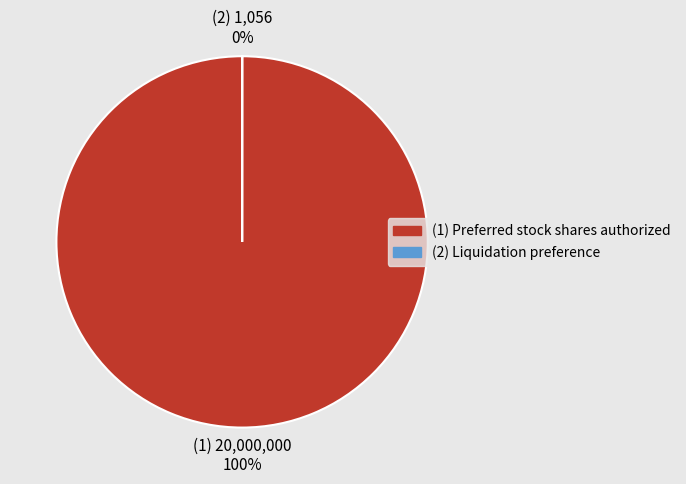

Is Liquidation preference the majority of the pie?

No